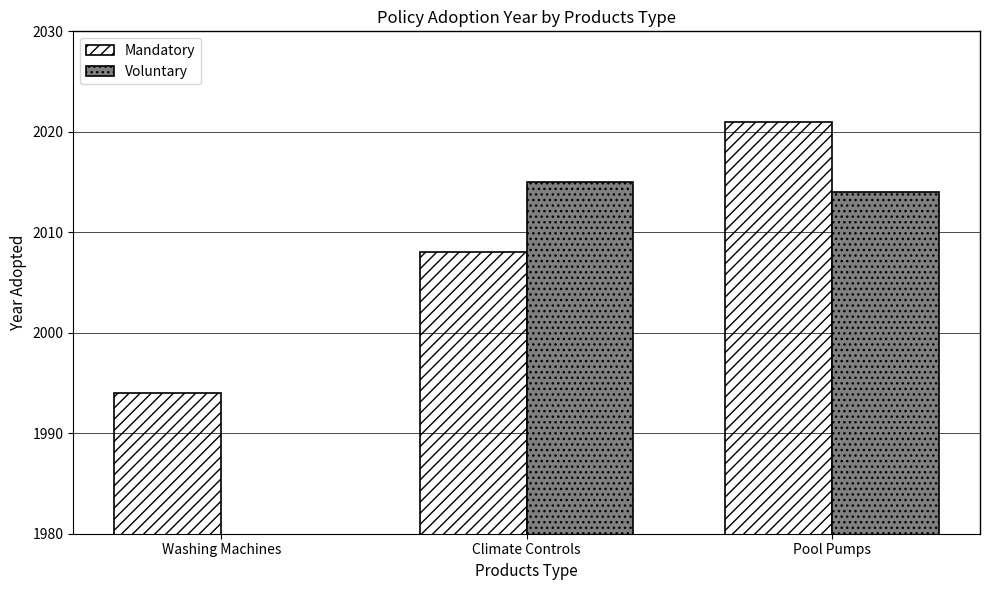

Is it true that Mandatory equals 2008 at Climate Controls?

True